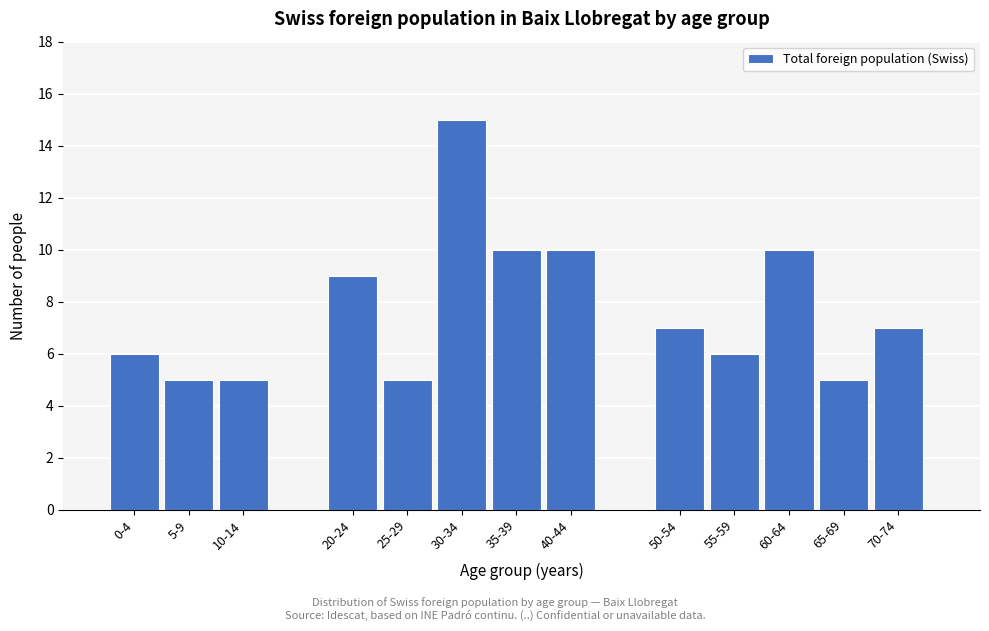

Reading left to right, transcribe all the data shown in this chart.

6	5	5	9	5	15	10	10	7	6	10	5	7